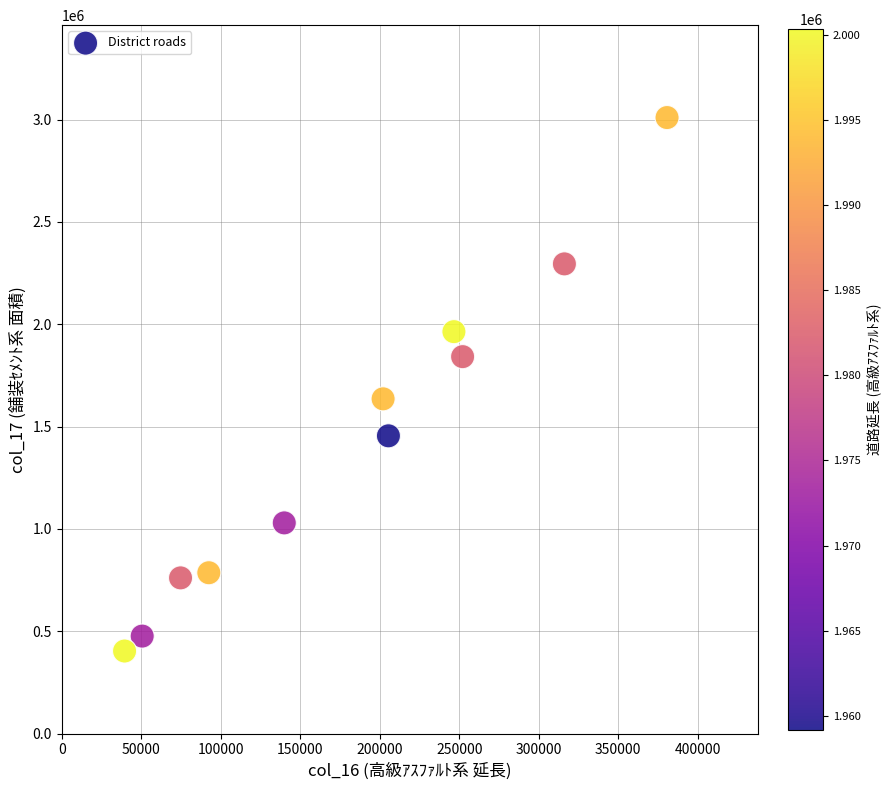

What is the average X value?

181848